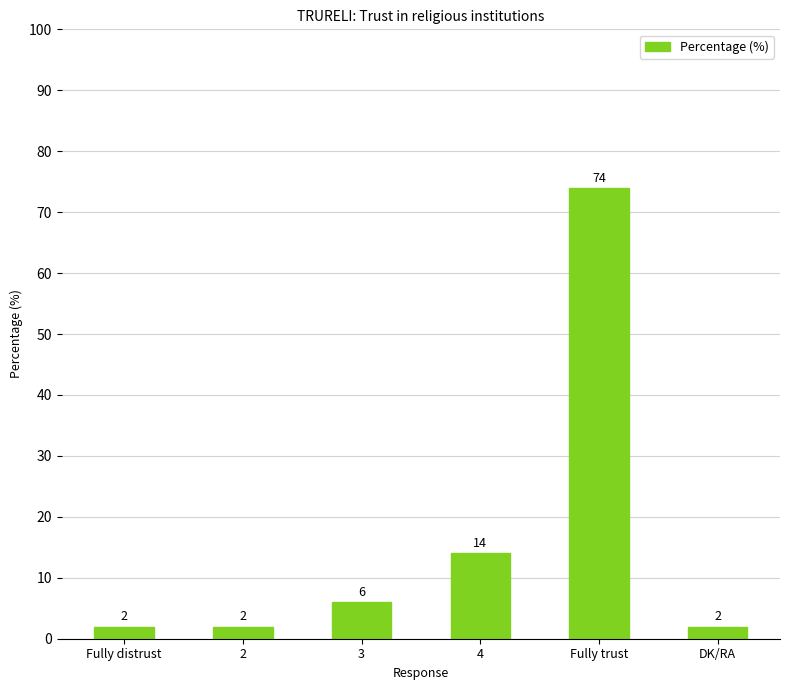

At which label is the value closest to 38?

4